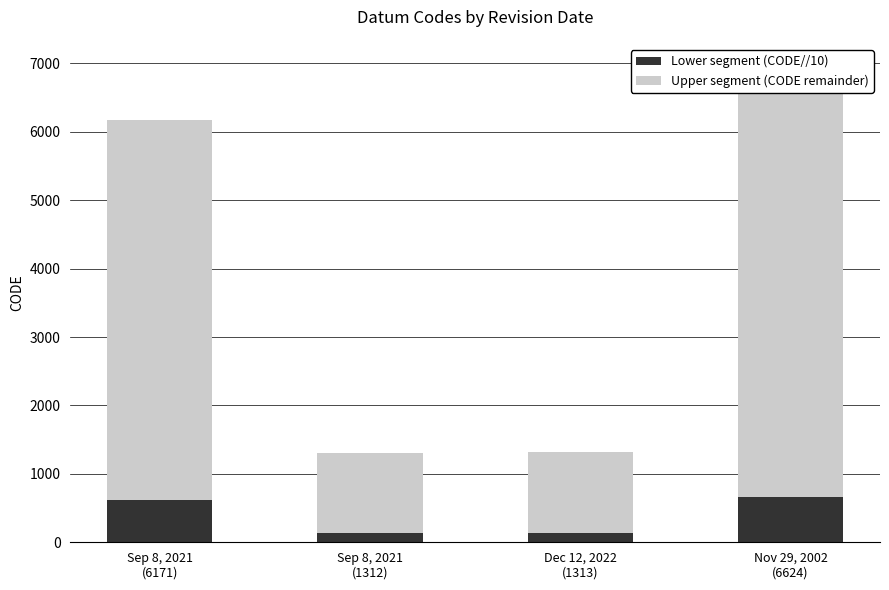

Which label corresponds to the largest value in the chart?

Nov 29, 2002
(6624)